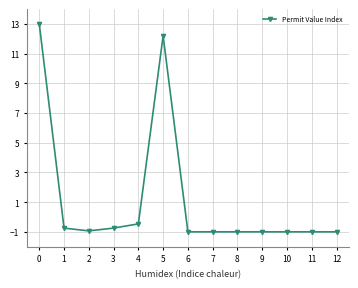

The value at 1 is -0.7. True or false?

True